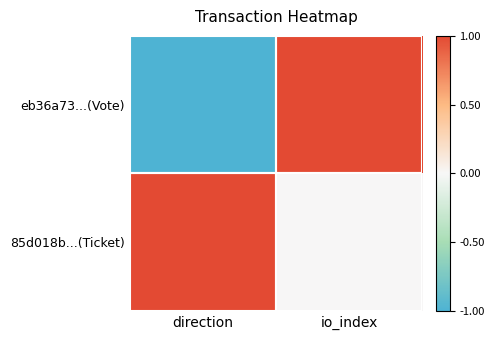

List the series in order of their overall mean, lowest first.

eb36a73...(Vote), 85d018b...(Ticket)